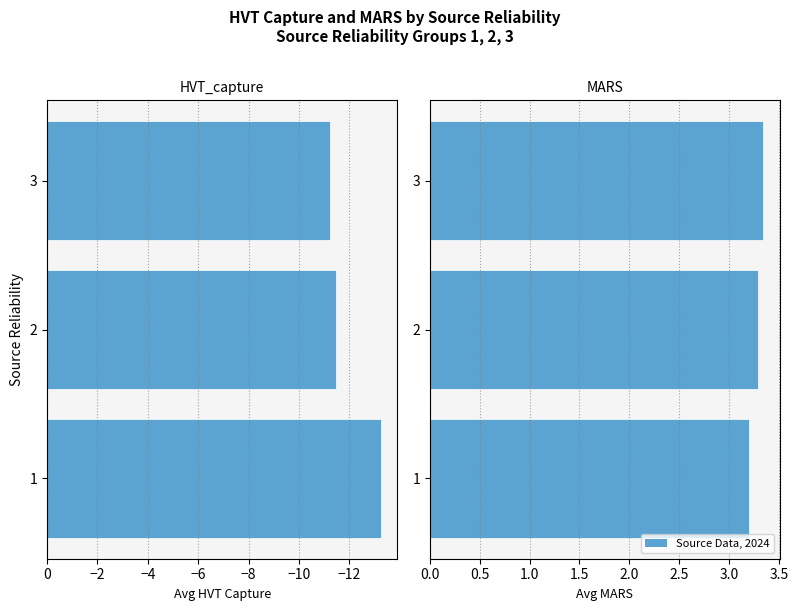

The value of MARS at 2 is 3.3. True or false?

True